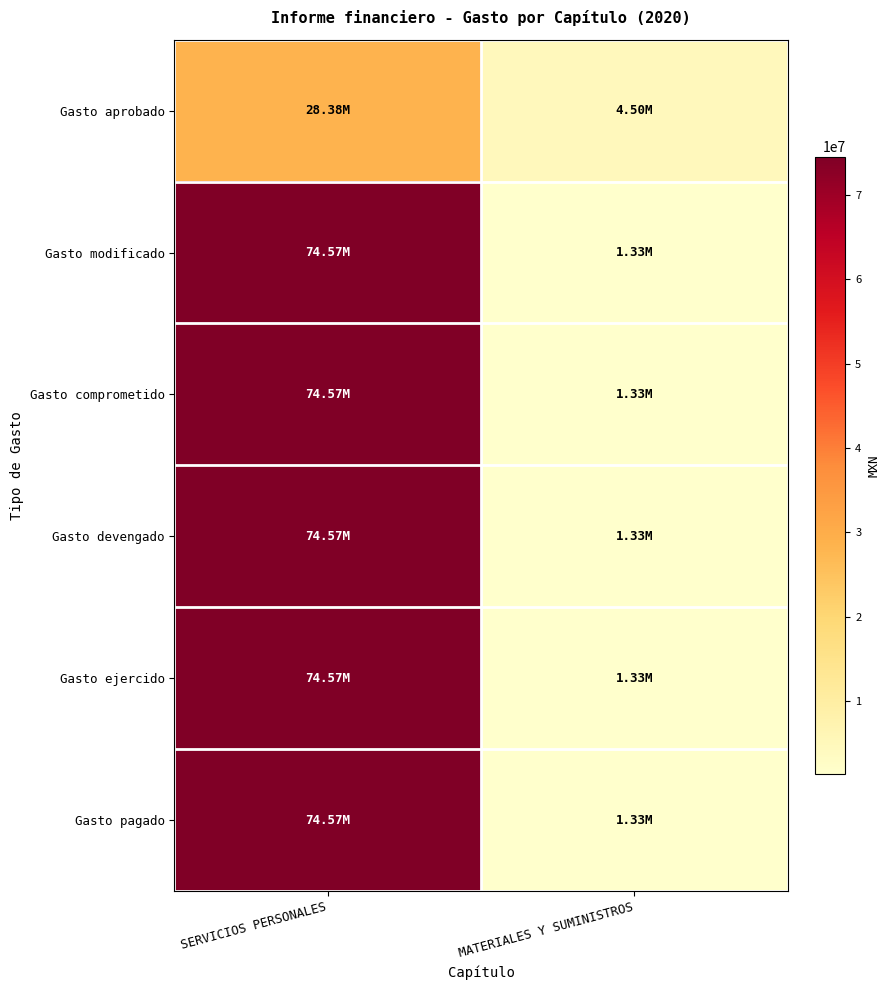

Reading right to left, what are all the values shown in this chart?

Gasto aprobado: MATERIALES Y SUMINISTROS=4502593.0	SERVICIOS PERSONALES=28376524.0
Gasto modificado: MATERIALES Y SUMINISTROS=1330619.9	SERVICIOS PERSONALES=74572504.4
Gasto comprometido: MATERIALES Y SUMINISTROS=1330619.9	SERVICIOS PERSONALES=74572504.4
Gasto devengado: MATERIALES Y SUMINISTROS=1330619.9	SERVICIOS PERSONALES=74572504.4
Gasto ejercido: MATERIALES Y SUMINISTROS=1330619.9	SERVICIOS PERSONALES=74572504.4
Gasto pagado: MATERIALES Y SUMINISTROS=1330619.9	SERVICIOS PERSONALES=74572504.4